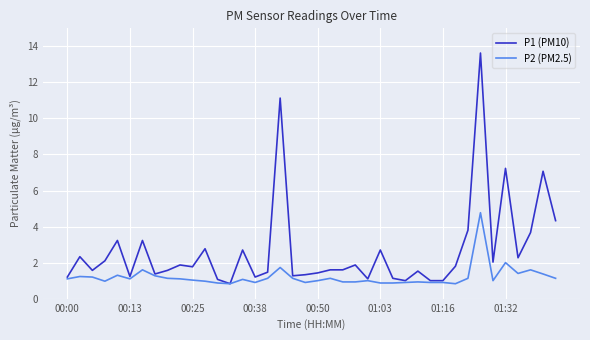

What is the minimum value for P1 (PM10)?

0.8